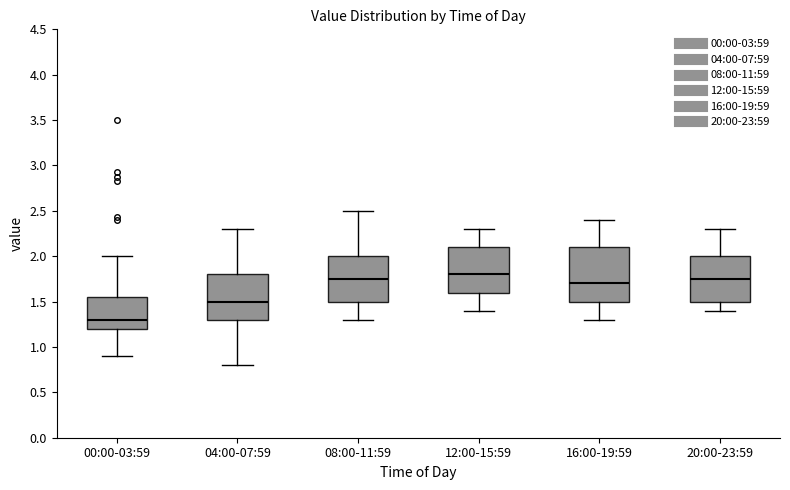

Comparing the boxes themselves (not the whiskers), which one is the tallest?

16:00-19:59